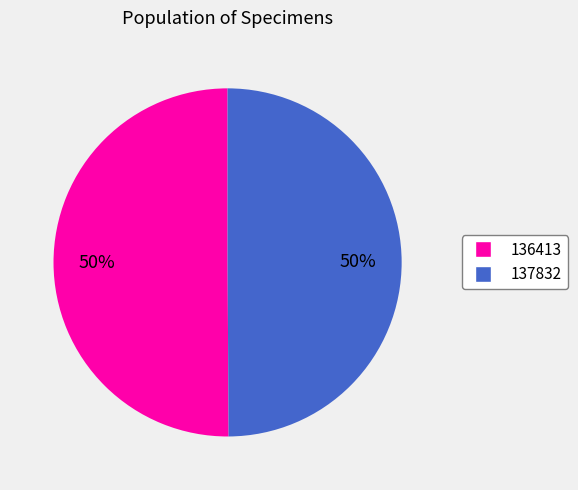

To the nearest percent, what is the average slice percentage?

50%